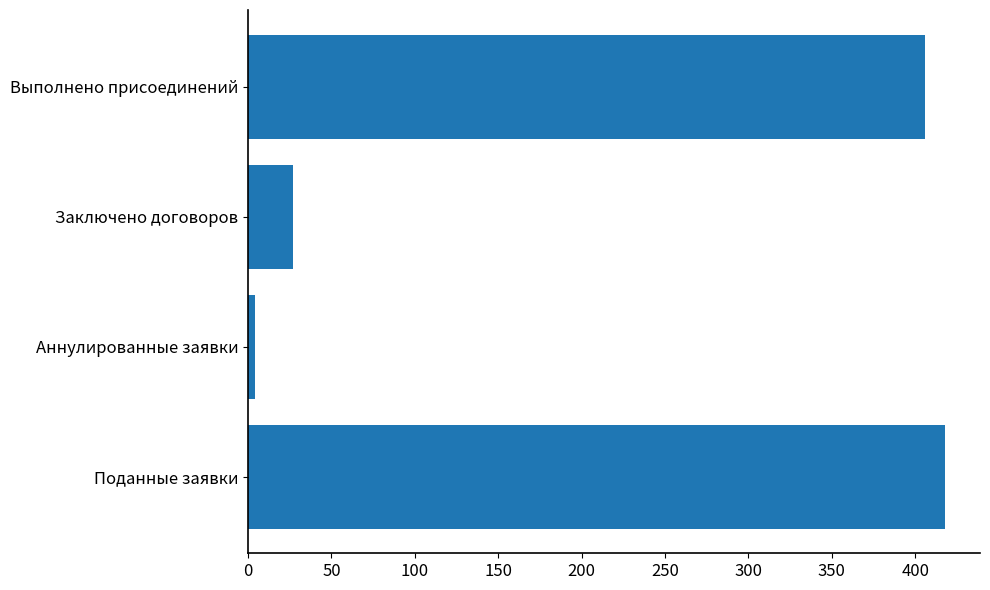

Read the value at Заключено договоров.

27